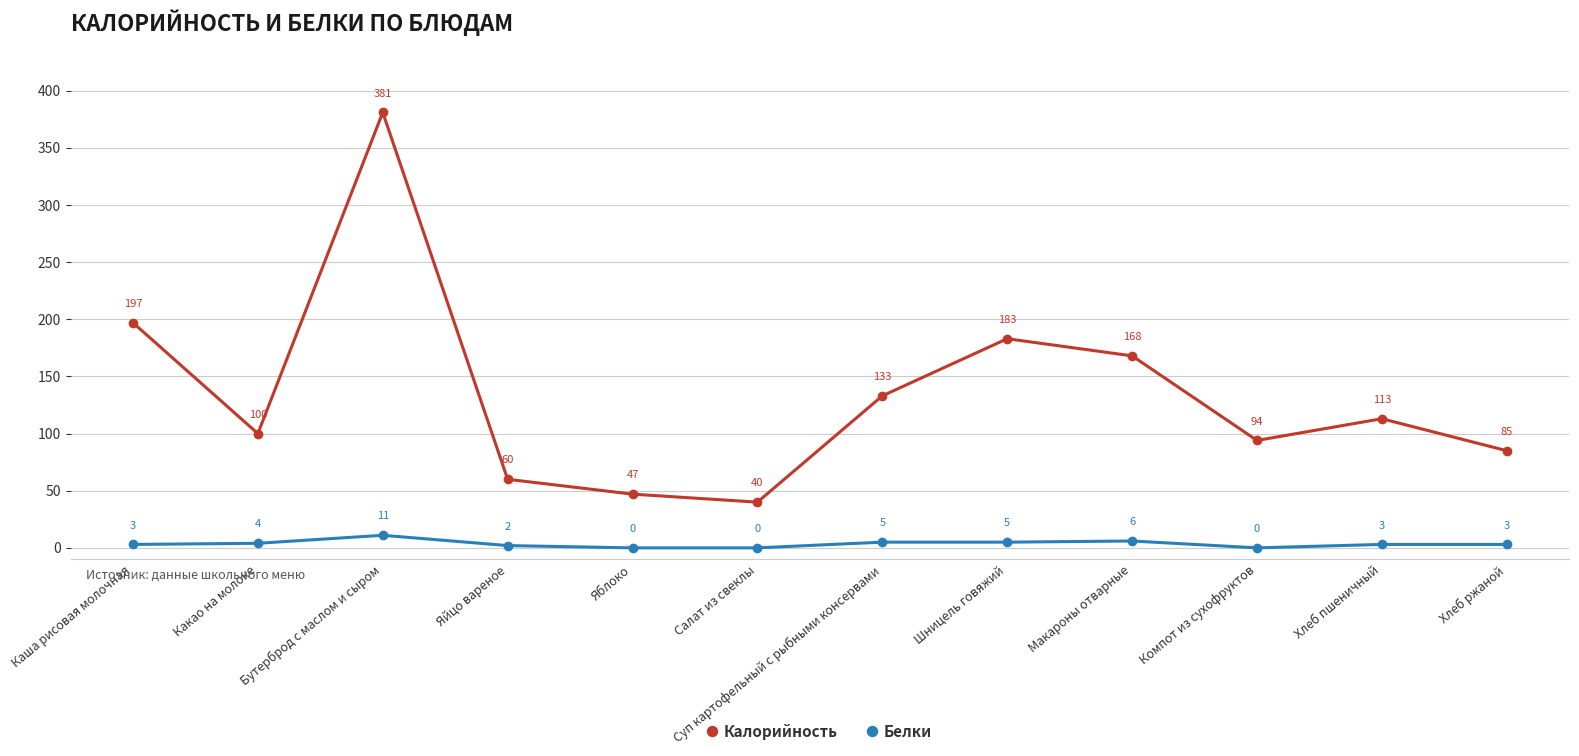

Between Яйцо вареное and Хлеб пшеничный, which series saw the biggest shift?

Калорийность